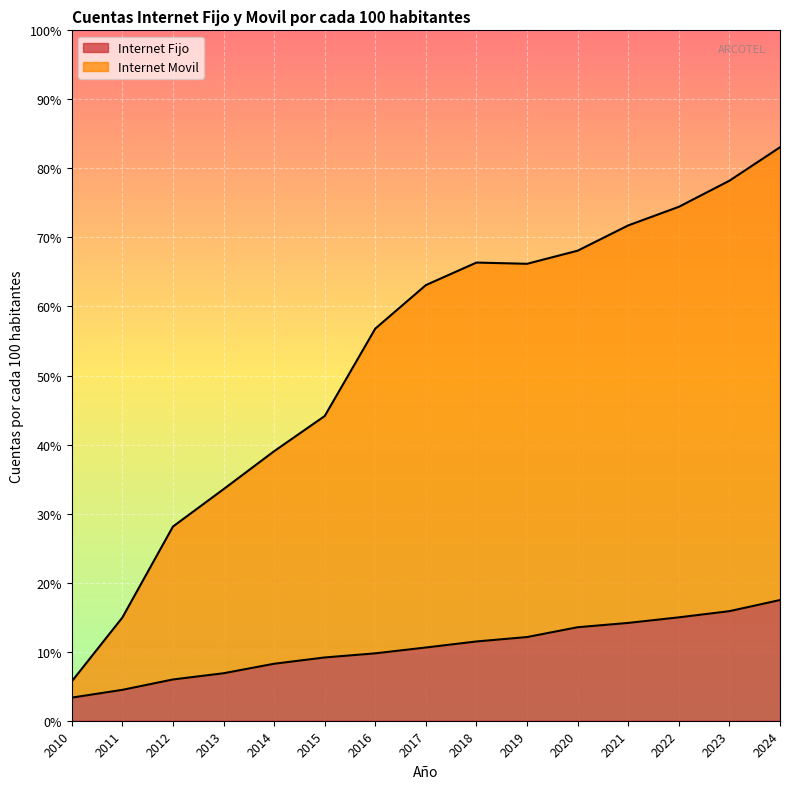

Reading left to right, extract all data points from this chart.

Internet Fijo: 2010=0.0	2011=0.0	2012=0.1	2013=0.1	2014=0.1	2015=0.1	2016=0.1	2017=0.1	2018=0.1	2019=0.1	2020=0.1	2021=0.1	2022=0.1	2023=0.2	2024=0.2
Internet Movil: 2010=0.1	2011=0.1	2012=0.3	2013=0.3	2014=0.4	2015=0.4	2016=0.6	2017=0.6	2018=0.7	2019=0.7	2020=0.7	2021=0.7	2022=0.7	2023=0.8	2024=0.8